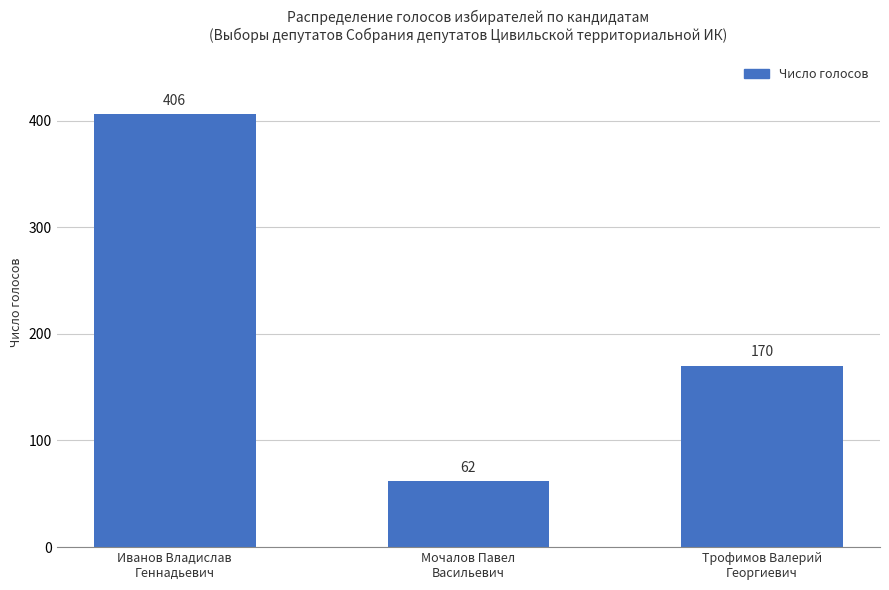

Rank the categories by value from lowest to highest.

Мочалов Павел
Васильевич, Трофимов Валерий
Георгиевич, Иванов Владислав
Геннадьевич